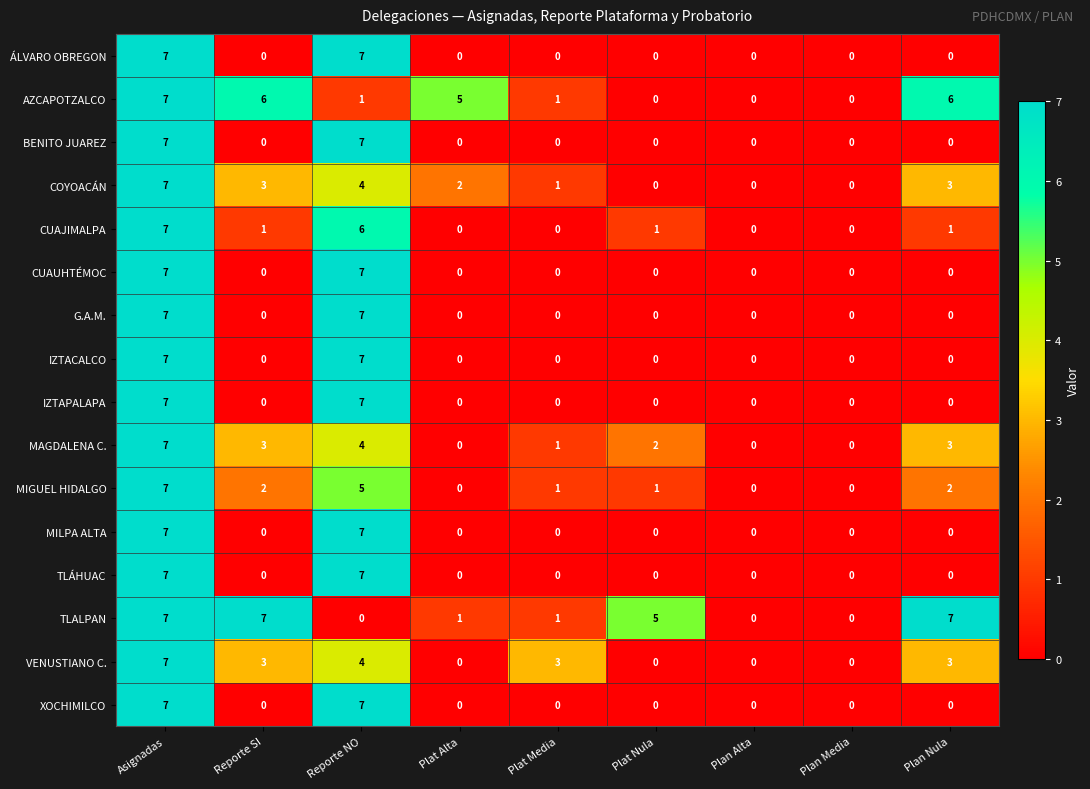

What is the spread (max minus min) of values at Plat Nula?

5